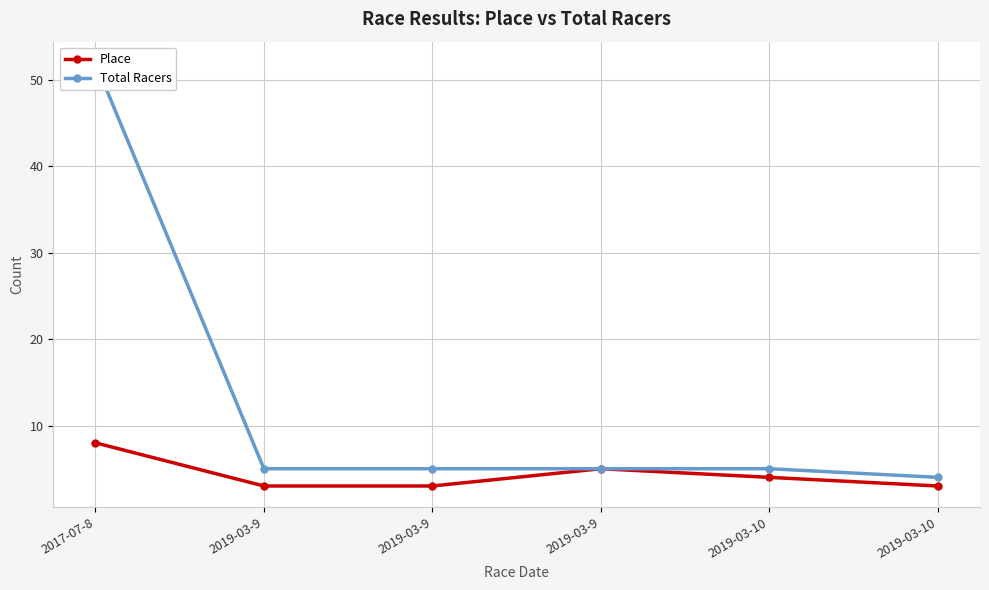

How many Place values are between 3 and 5?

5